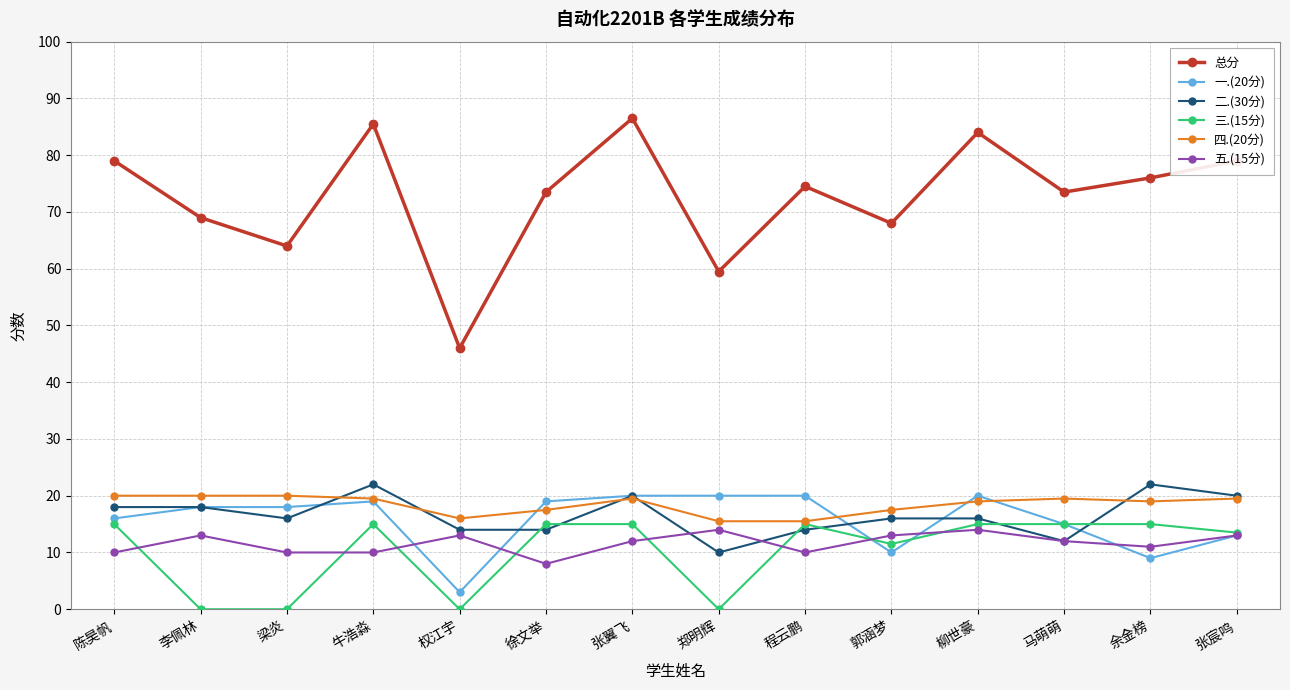

What is the total value across all series at 柳世豪?

168.0